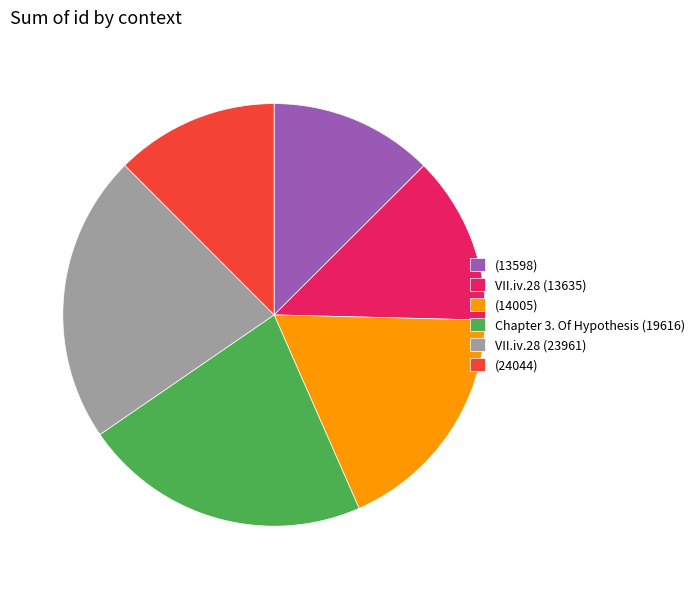

Do Chapter 3. Of Hypothesis (19616) and (24044) together represent more than half of the pie?

No